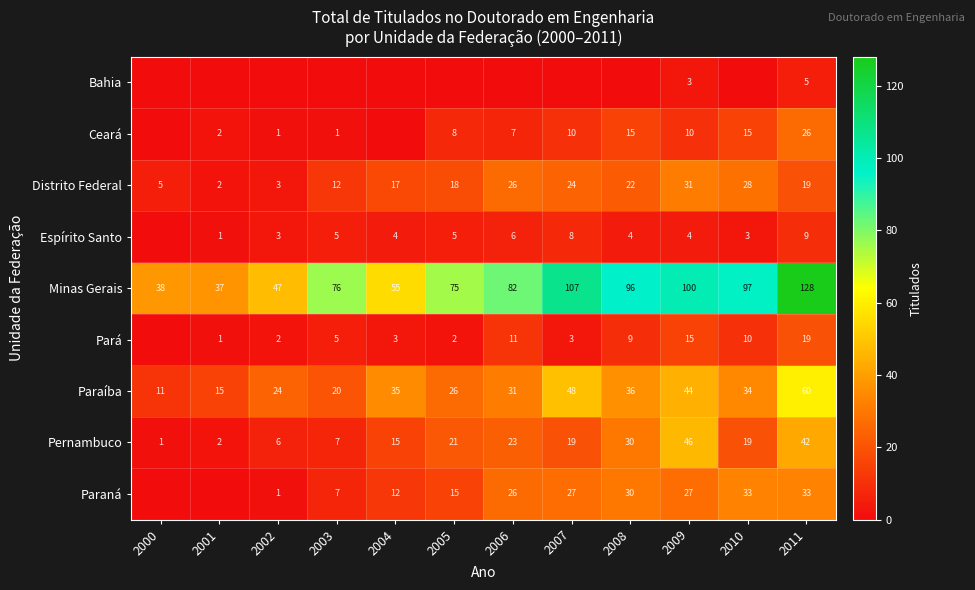

Rank the series at 2009 from lowest to highest value.

Bahia, Espírito Santo, Ceará, Pará, Paraná, Distrito Federal, Paraíba, Pernambuco, Minas Gerais